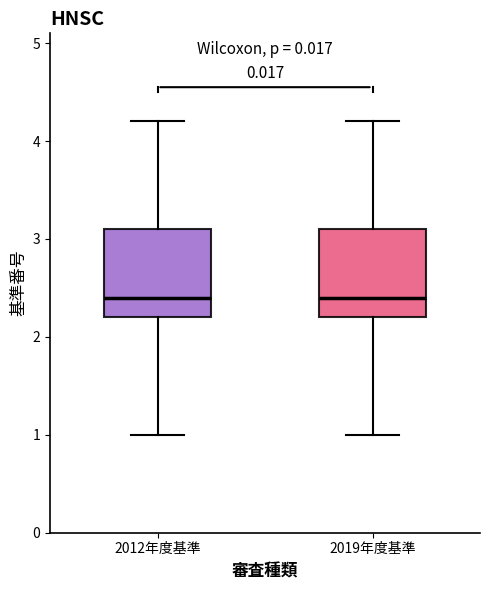

Where is the upper edge of the box for 2019年度基準 on the y-axis? The values are not printed on the chart, so give them approximately, as read against the axis.

3.1